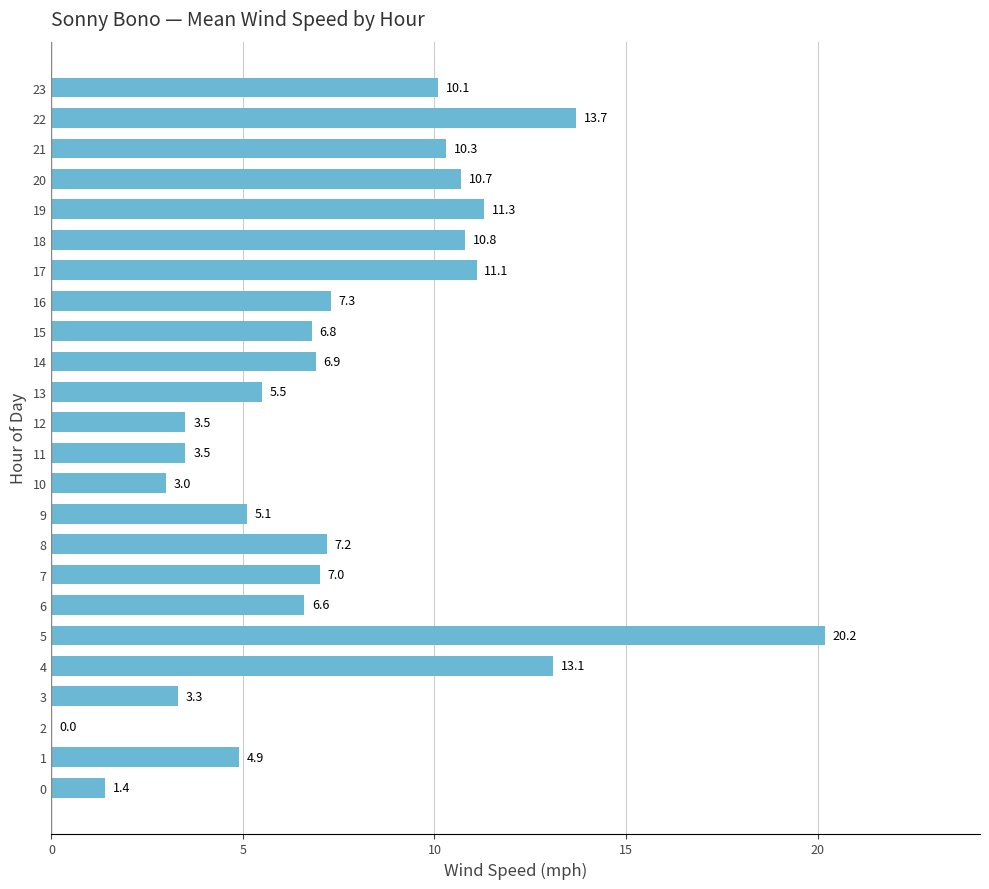

Reading bottom to top, extract all data points from this chart.

0=1.4	1=4.9	2=0.0	3=3.3	4=13.1	5=20.2	6=6.6	7=7.0	8=7.2	9=5.1	10=3.0	11=3.5	12=3.5	13=5.5	14=6.9	15=6.8	16=7.3	17=11.1	18=10.8	19=11.3	20=10.7	21=10.3	22=13.7	23=10.1